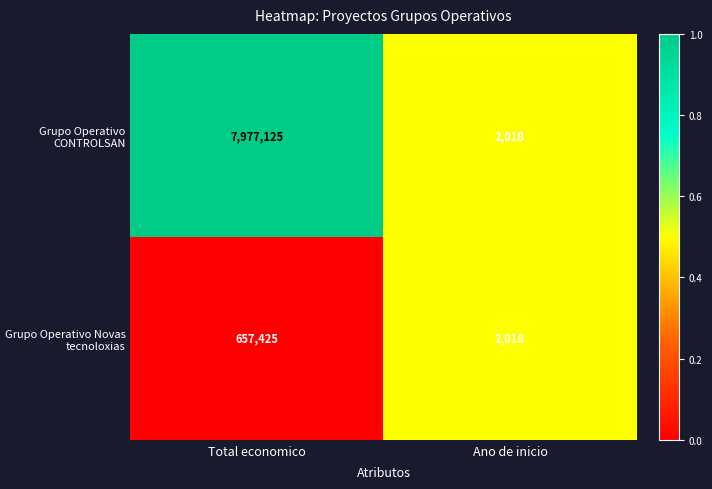

Rank the series by their average value, from highest to lowest.

Grupo Operativo CONTROLSAN, Grupo Operativo Novas tecnoloxias